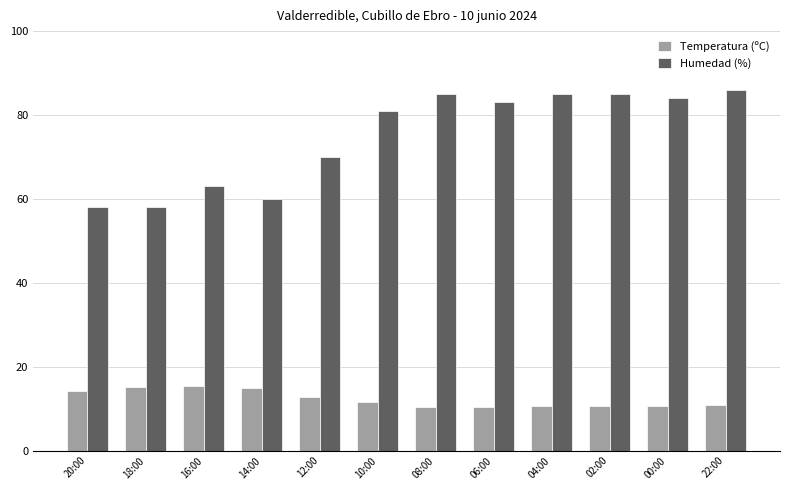

What is the greatest value displayed?

86.0